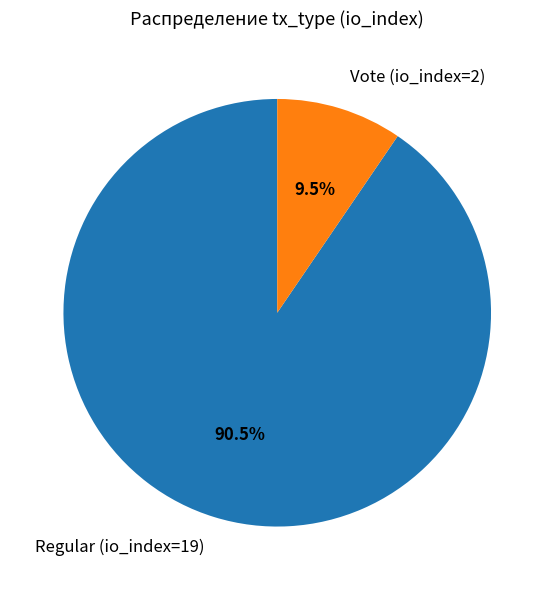

Which category accounts for the majority?

Regular (io_index=19)